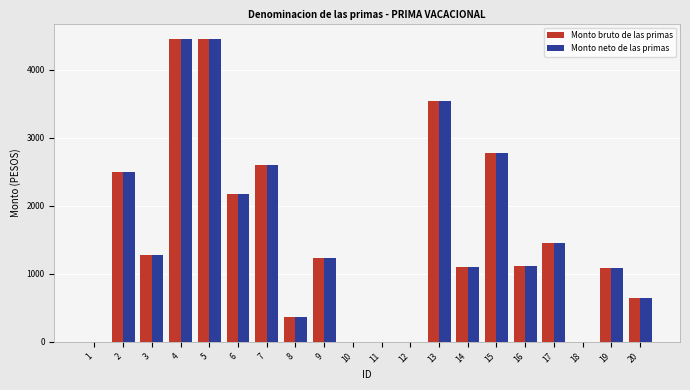

The value of Monto bruto de las primas at 12 is 0.0. True or false?

True